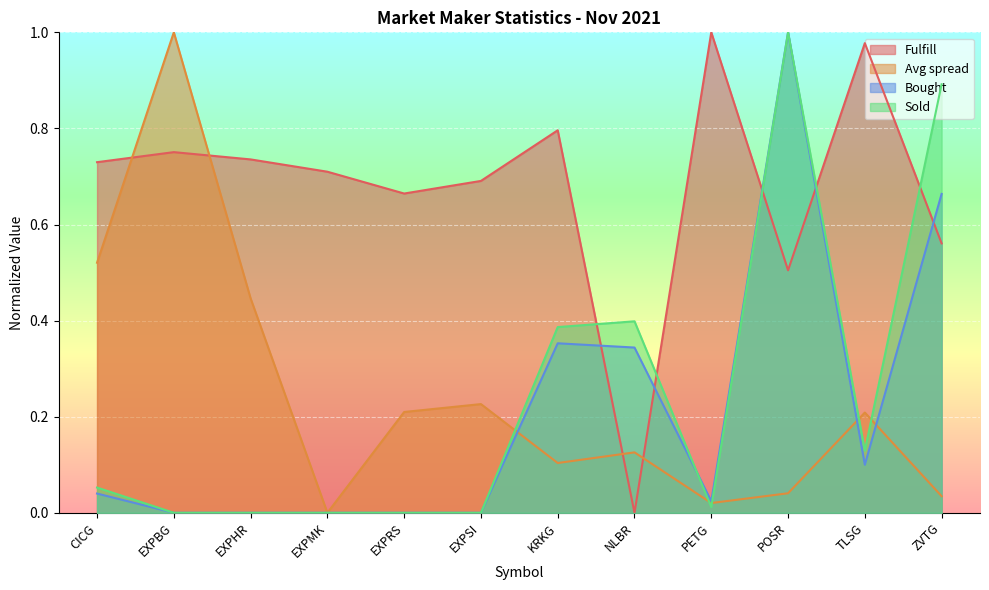

Which category has the lowest value in the Bought series?

EXPBG